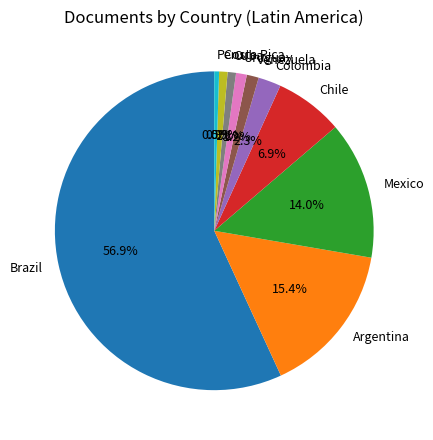

How many segments does this pie chart have?

10